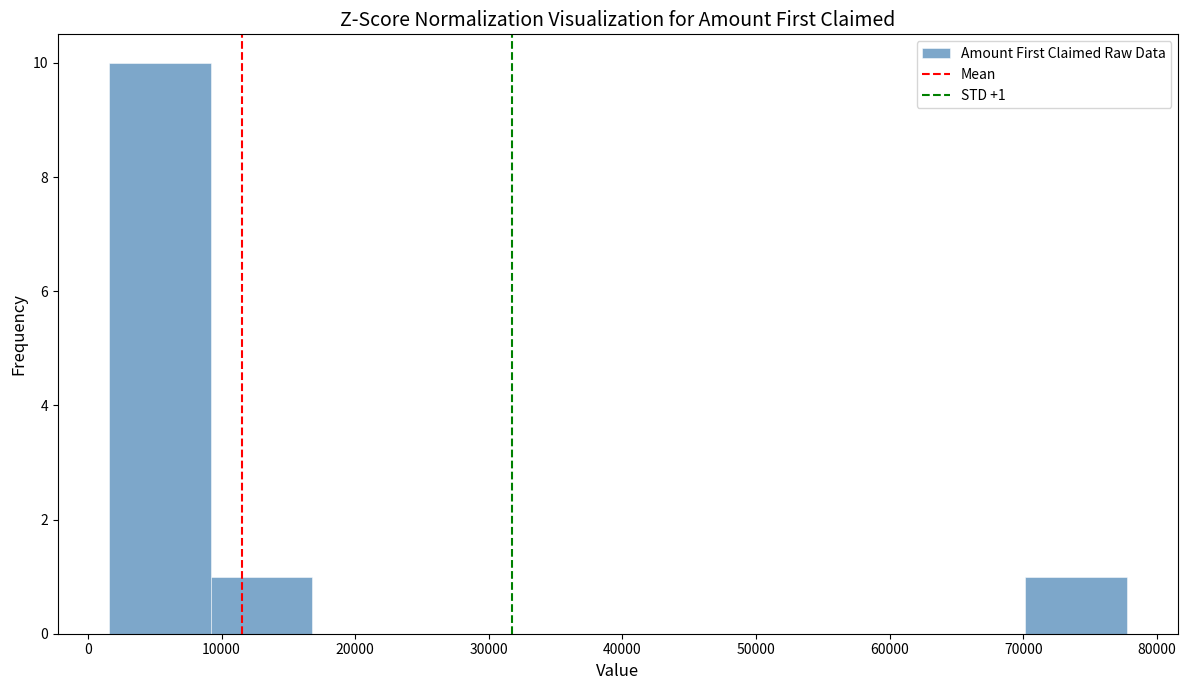

Which range on the x-axis has the tallest bar?

2000 to 9000